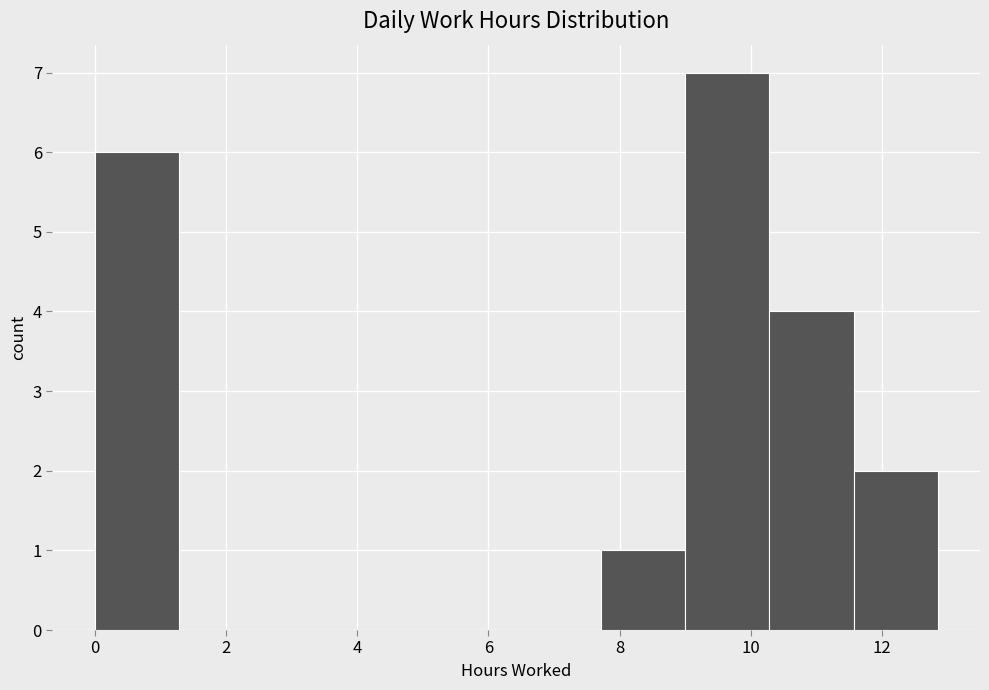

Reading left to right, transcribe this chart: for each bar, give the range it covers on the x-axis and its height. Neither the bar edges nor the heights are printed on the chart, so give them approximately, as read against the axes.

0.0 to 1.2: 6
1.2 to 2.6: 0
2.6 to 3.8: 0
3.8 to 5.2: 0
5.2 to 6.4: 0
6.4 to 7.8: 0
7.8 to 9.0: 1
9.0 to 10.2: 7
10.2 to 11.6: 4
11.6 to 12.8: 2